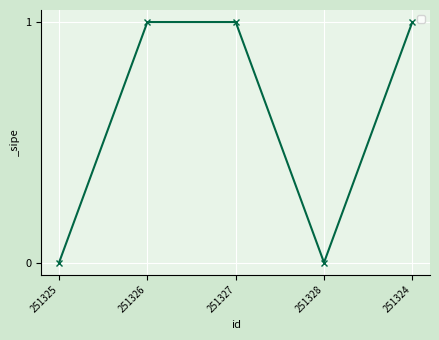

What position from the right is 251325?

5